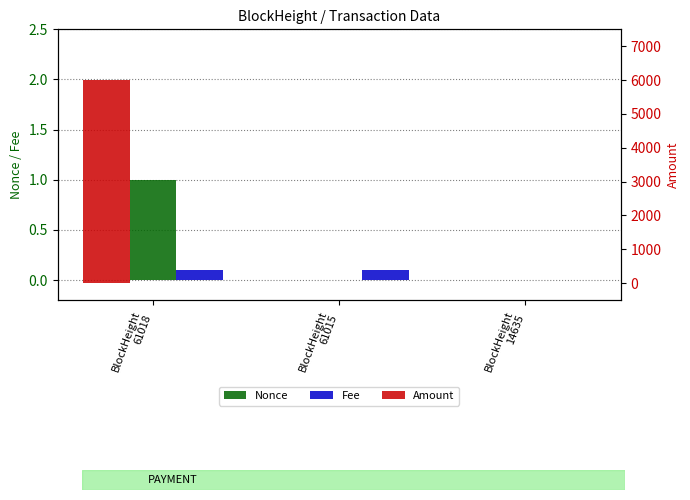

The value of Amount at BlockHeight
61015 is 3.1. True or false?

False